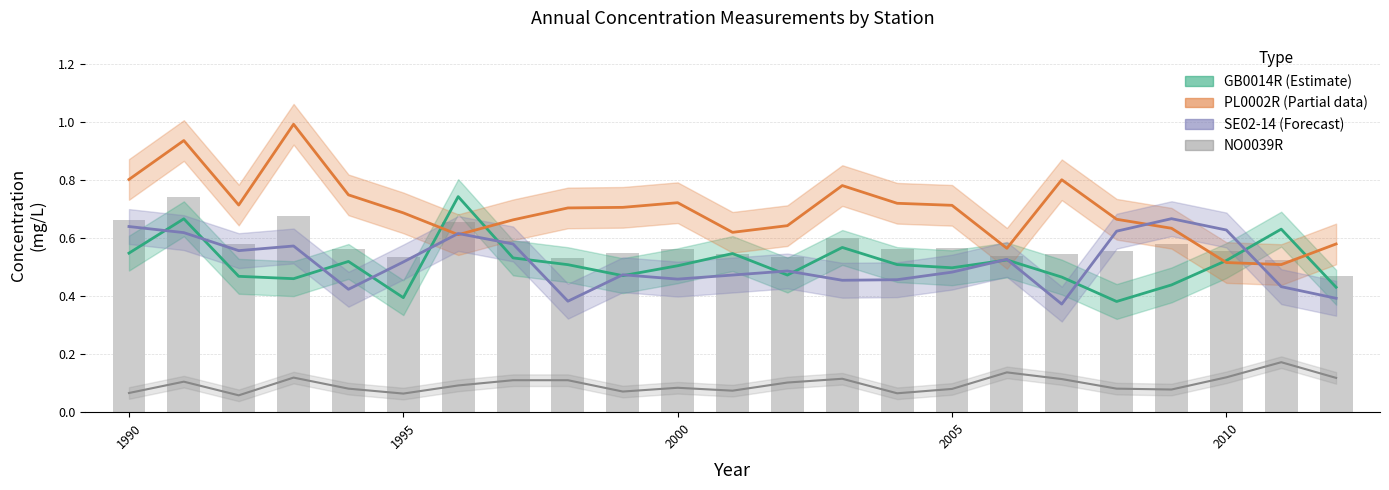

Reading left to right, what are all the values shown in this chart?

GB0014R (Estimate): 0.5	0.7	0.5	0.5	0.5	0.4	0.7	0.5	0.5	0.5	0.5	0.5	0.5	0.6	0.5	0.5	0.5	0.5	0.4	0.4	0.5	0.6	0.4
PL0002R (Partial): 0.8	0.9	0.7	1.0	0.7	0.7	0.6	0.7	0.7	0.7	0.7	0.6	0.6	0.8	0.7	0.7	0.6	0.8	0.7	0.6	0.5	0.5	0.6
SE02-14 (Forecast): 0.6	0.6	0.6	0.6	0.4	0.5	0.6	0.6	0.4	0.5	0.5	0.5	0.5	0.5	0.5	0.5	0.5	0.4	0.6	0.7	0.6	0.4	0.4
NO0039R: 0.1	0.1	0.1	0.1	0.1	0.1	0.1	0.1	0.1	0.1	0.1	0.1	0.1	0.1	0.1	0.1	0.1	0.1	0.1	0.1	0.1	0.2	0.1